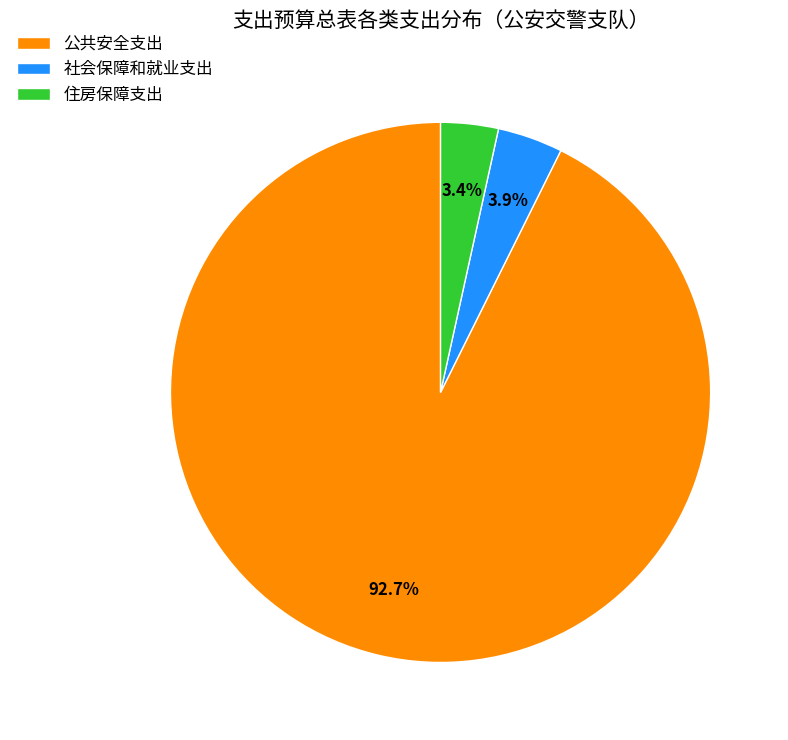

Combined, what portion of the pie is 社会保障和就业支出 and 公共安全支出?

96.6%